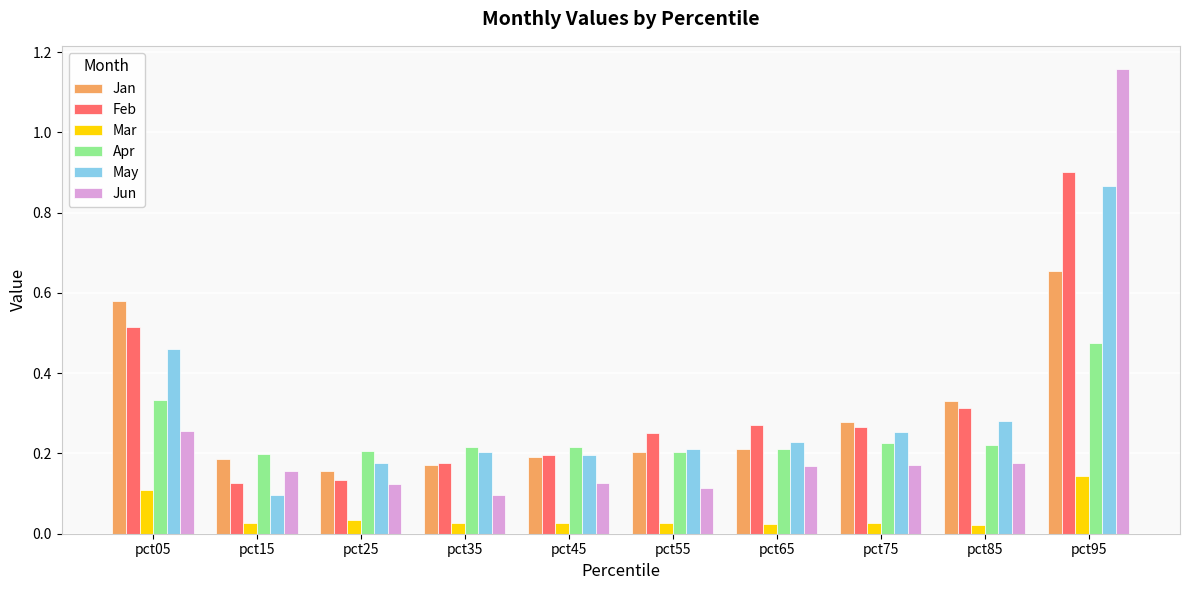

Which series has the widest spread of values?

Jun